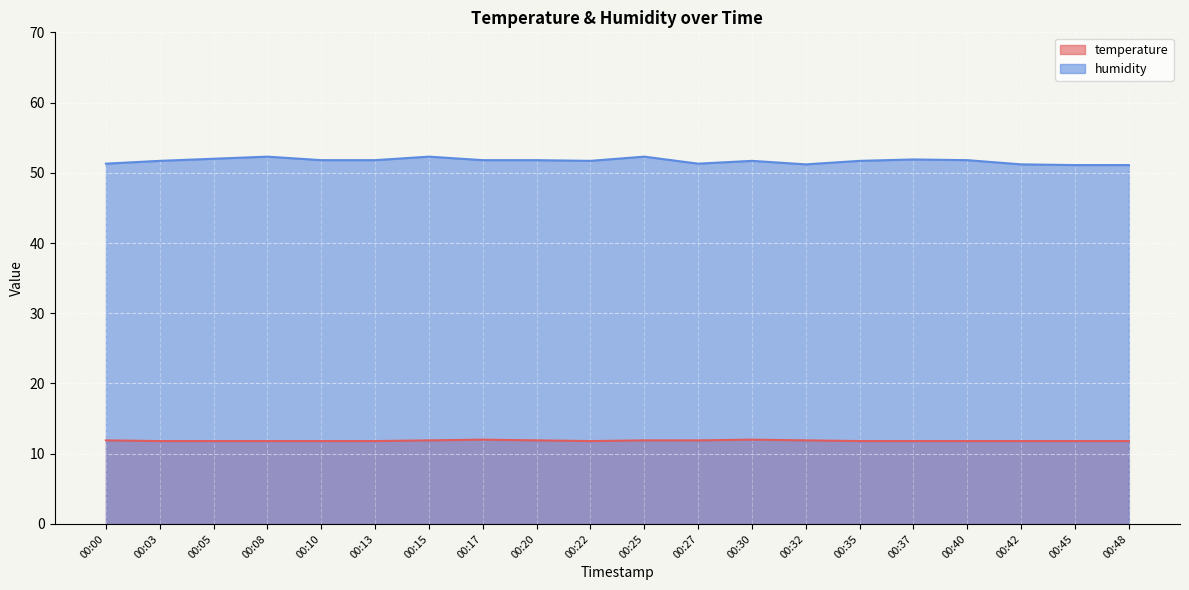

The temperature series shows 11.8 at 00:40. True or false?

True